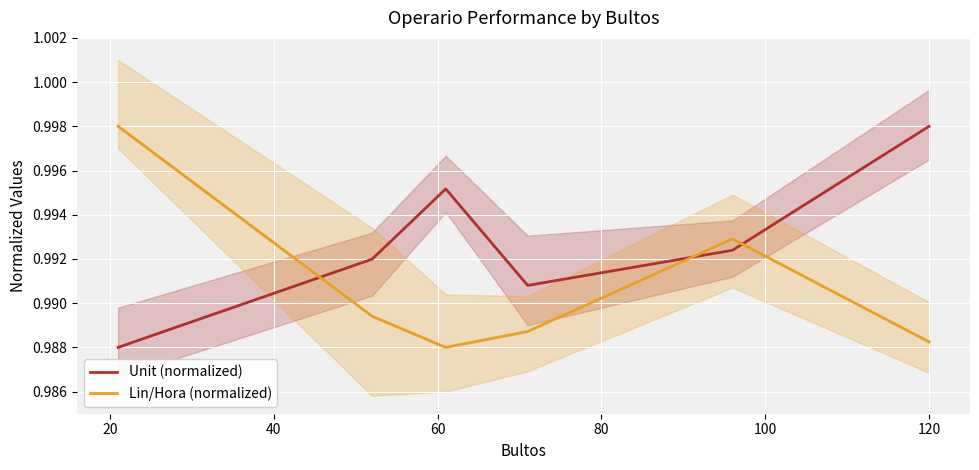

After their last crossing, which series has the higher values: Unit (normalized) or Lin/Hora (normalized)?

Unit (normalized)